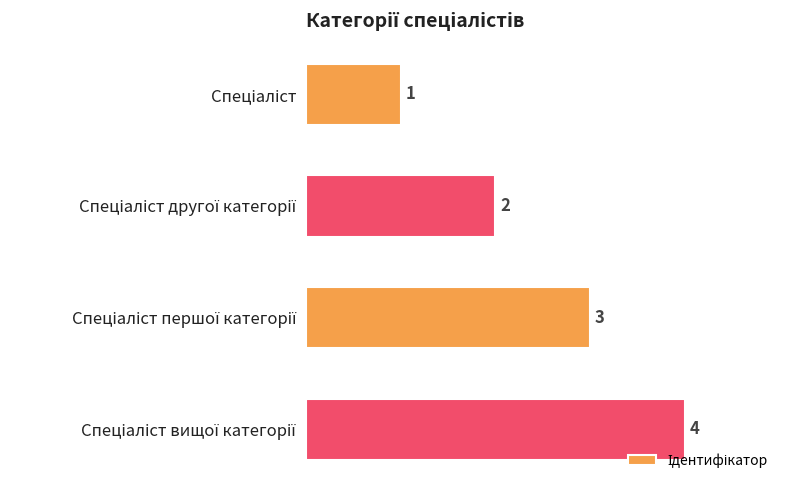

What is the difference between the maximum and minimum values?

3